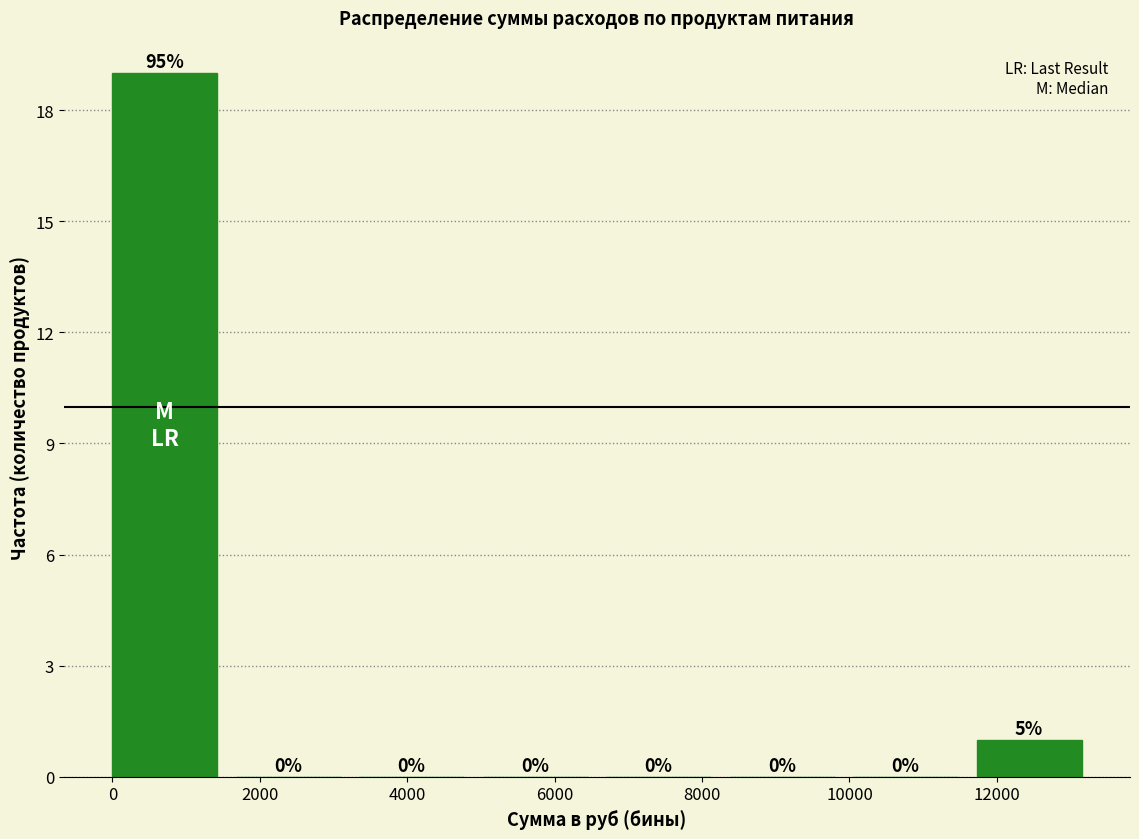

Over which range of the x-axis is the bar tallest?

0 to 1600